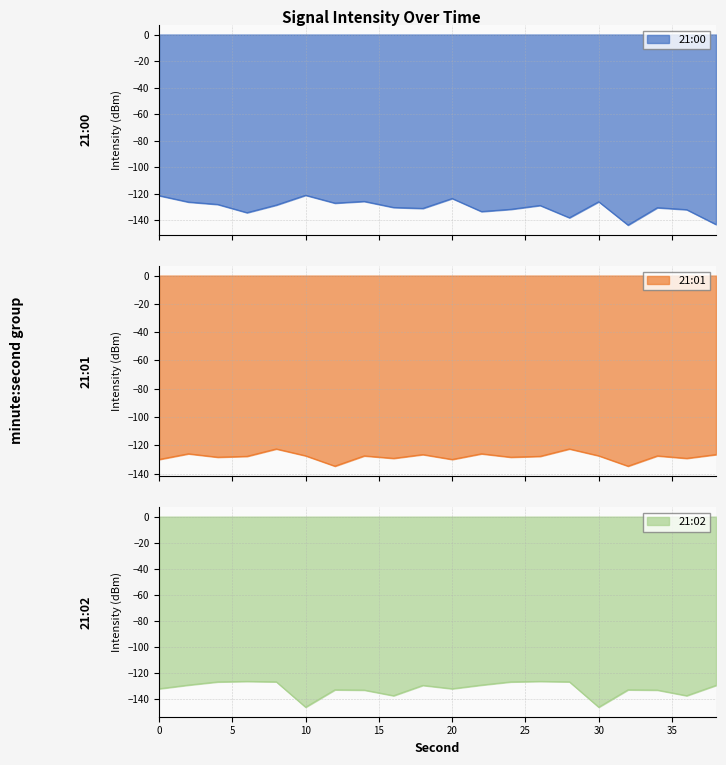

What is the spread (max minus min) of values at 38?

16.4